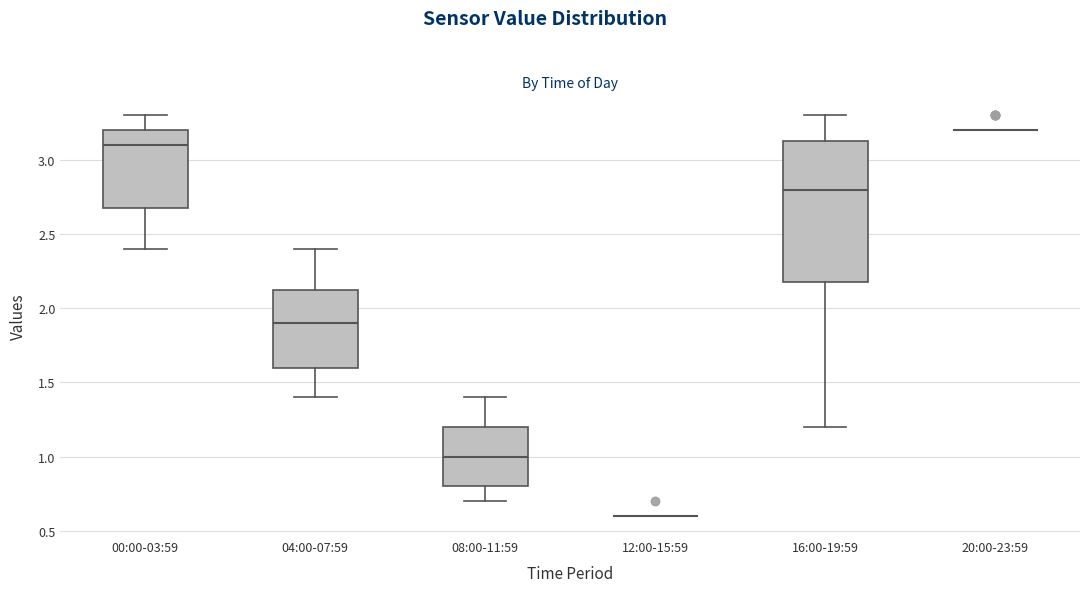

Where does the median line of the box for 04:00-07:59 sit on the y-axis? The values are not printed on the chart, so give them approximately, as read against the axis.

1.90